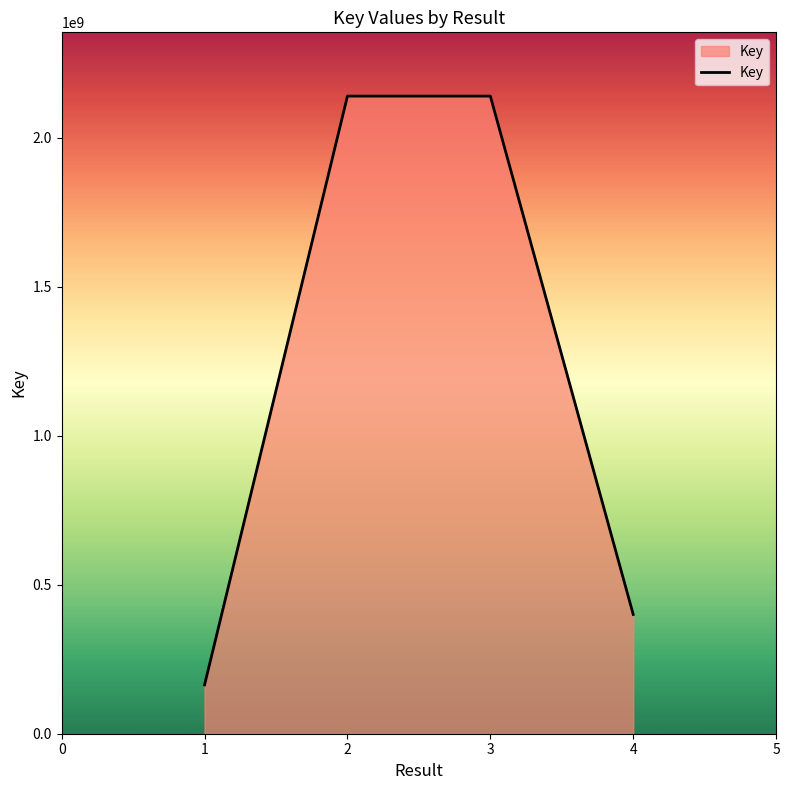

Approximately how many times larger is the value at 3 compared to 2?

1.0